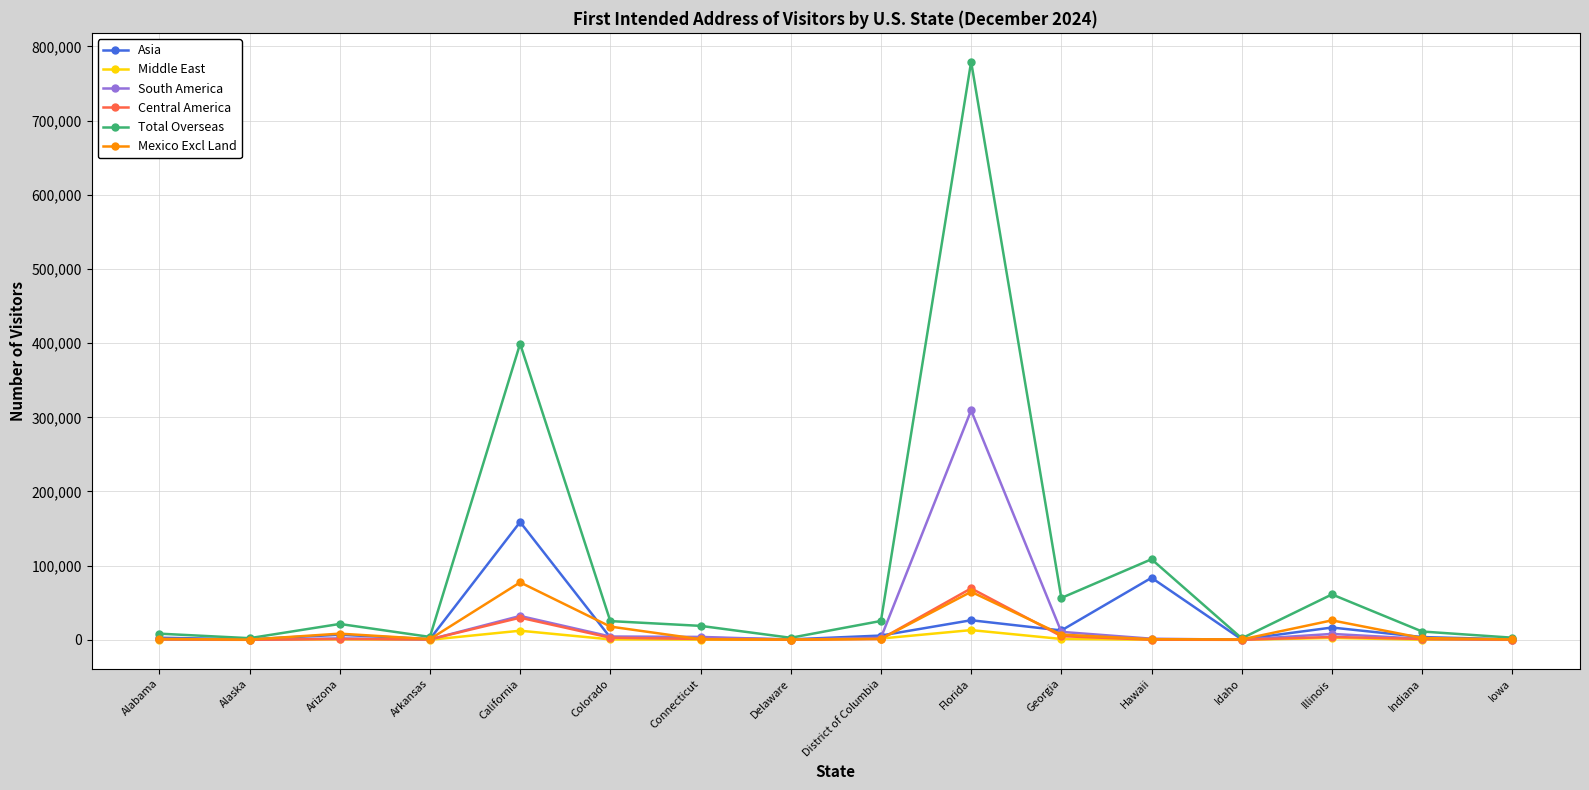

Which category has the highest value in the Total Overseas series?

Florida